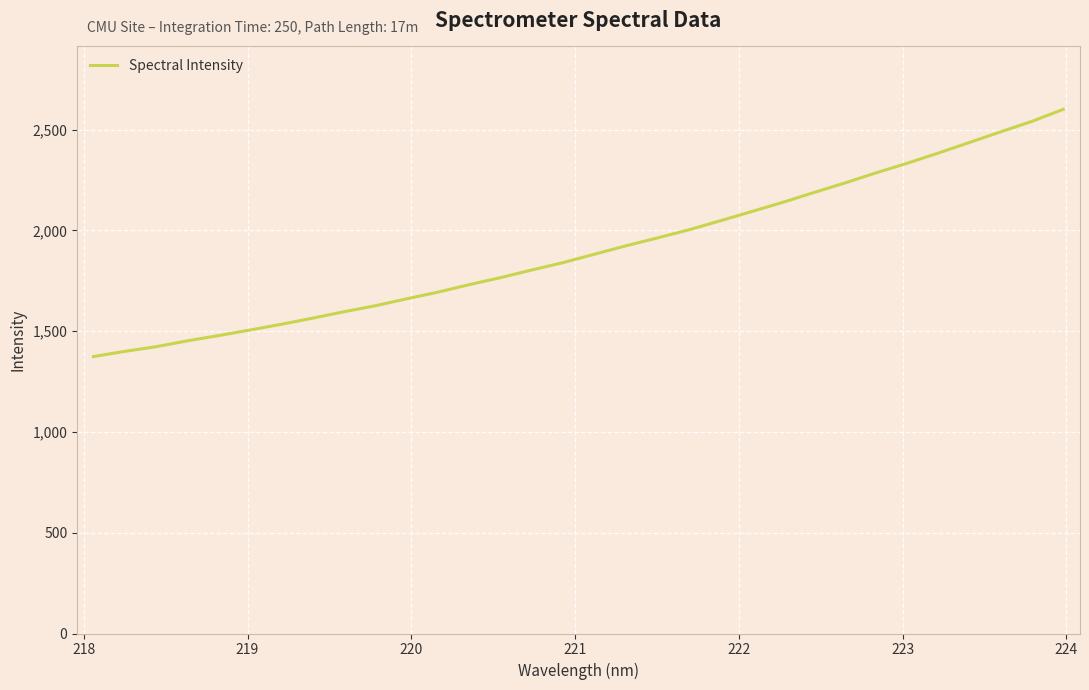

What is the difference between the maximum and minimum values?

1226.5